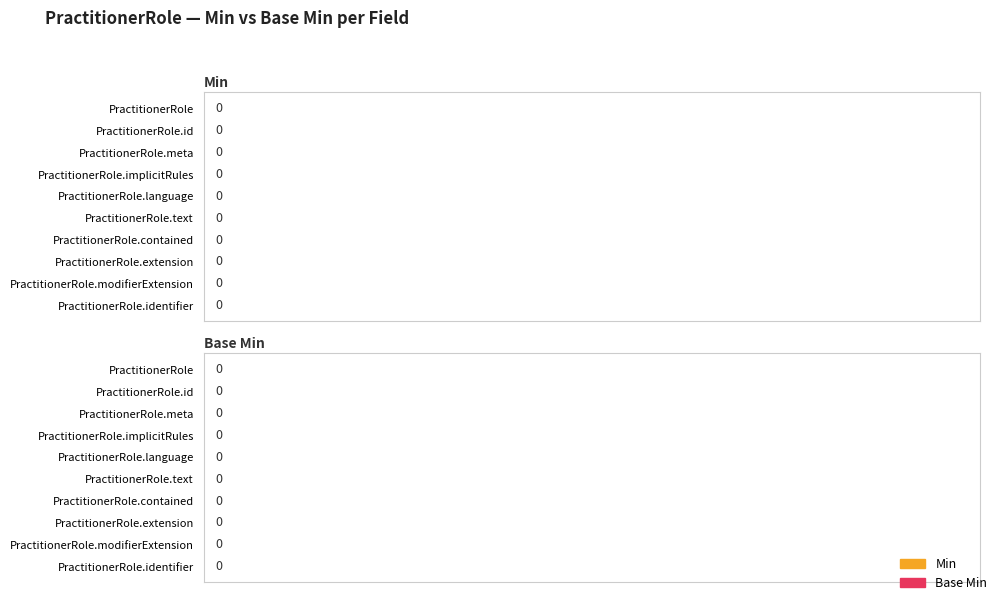

List the series in order of their peak value, lowest first.

Base Min, Min